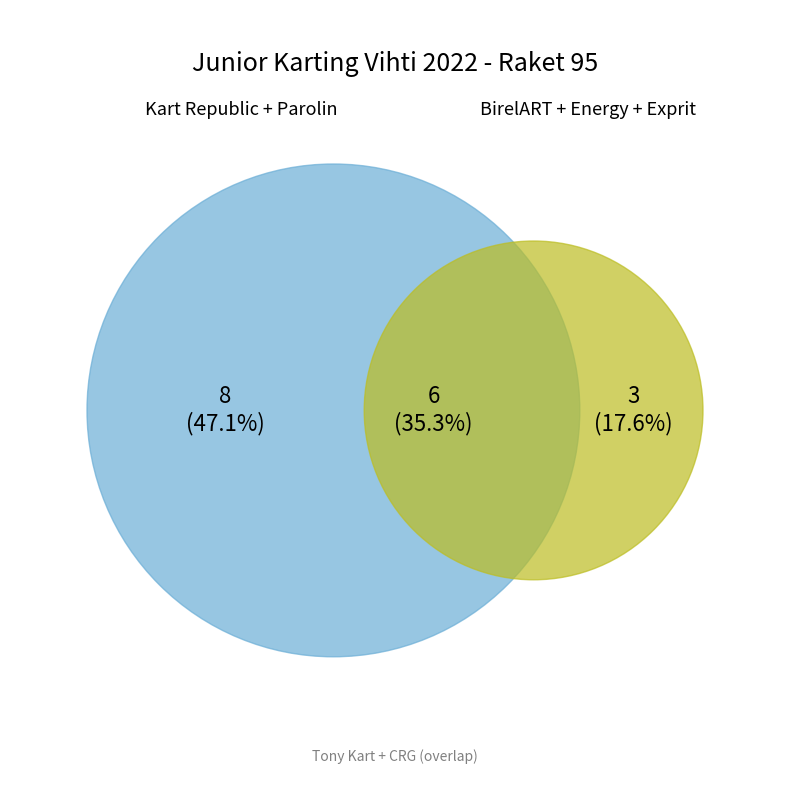

What is the change in value from Parolin to CRG?

-1